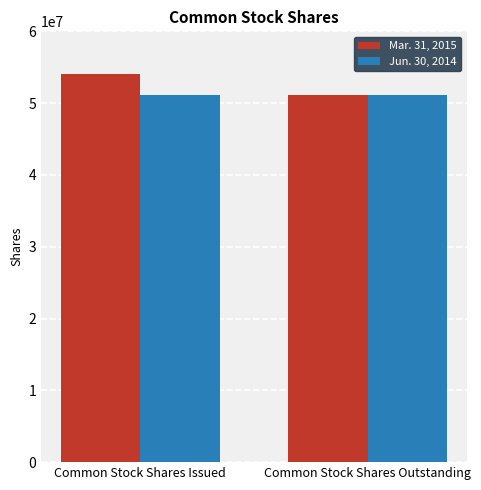

What is the difference between the highest and lowest values at Common Stock Shares Issued?

2971515